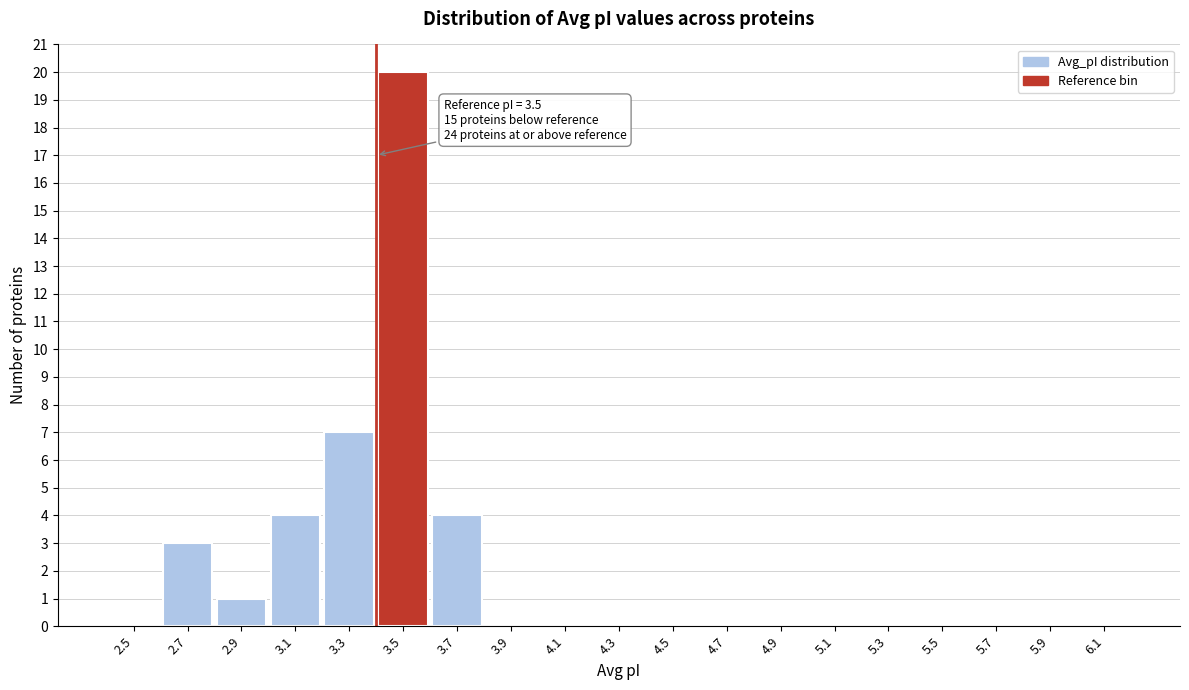

Reading left to right, transcribe all the data shown in this chart.

2.5=0	2.7=3	2.9=1	3.1=4	3.3=7	3.5=20	3.7=4	3.9=0	4.1=0	4.3=0	4.5=0	4.7=0	4.9=0	5.1=0	5.3=0	5.5=0	5.7=0	5.9=0	6.1=0